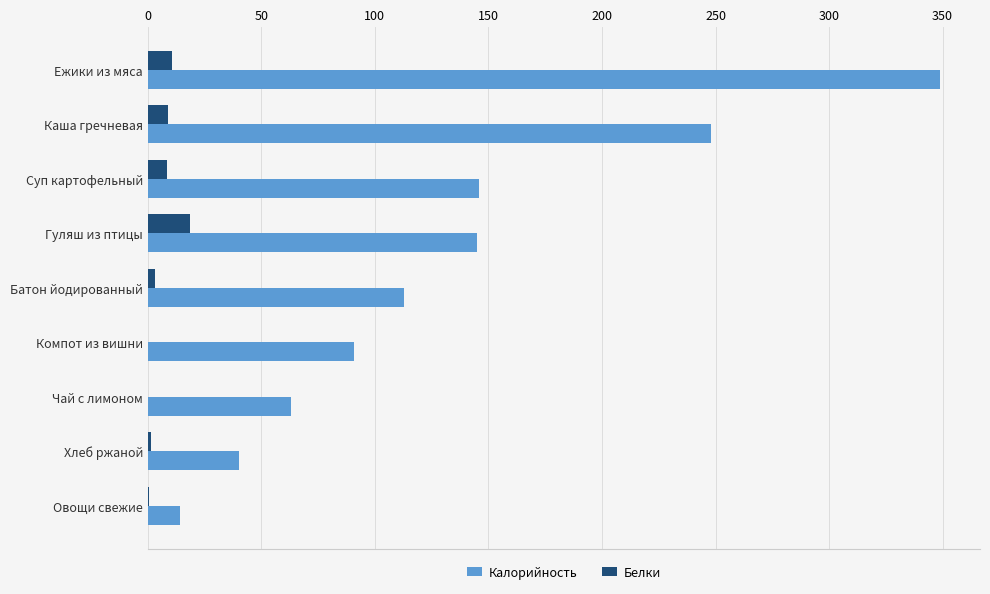

How many distinct data groups are displayed?

2